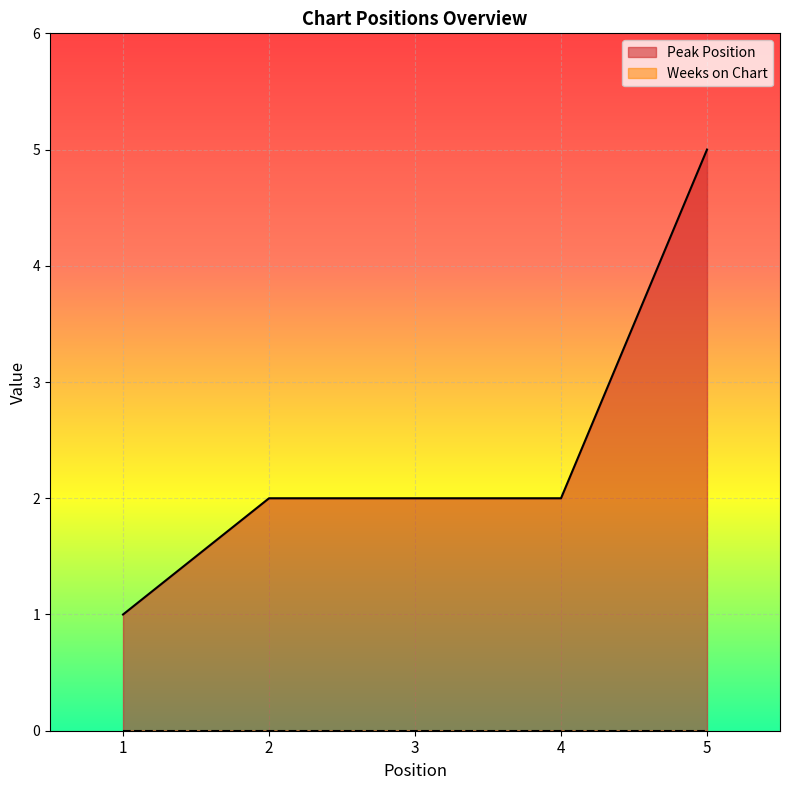

Is it true that the value at 5 is 7?

False